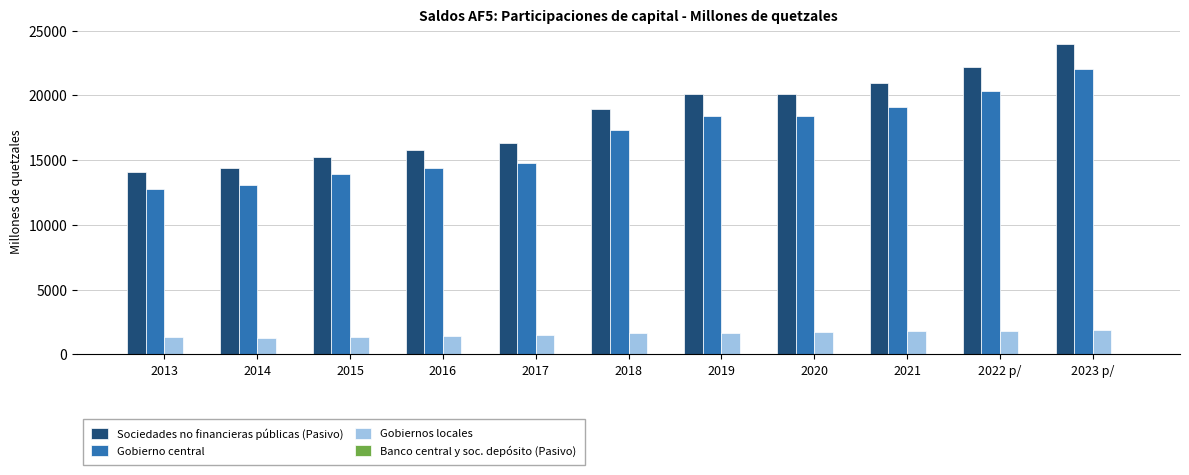

What is the sum of all Gobierno central values?

184494.1